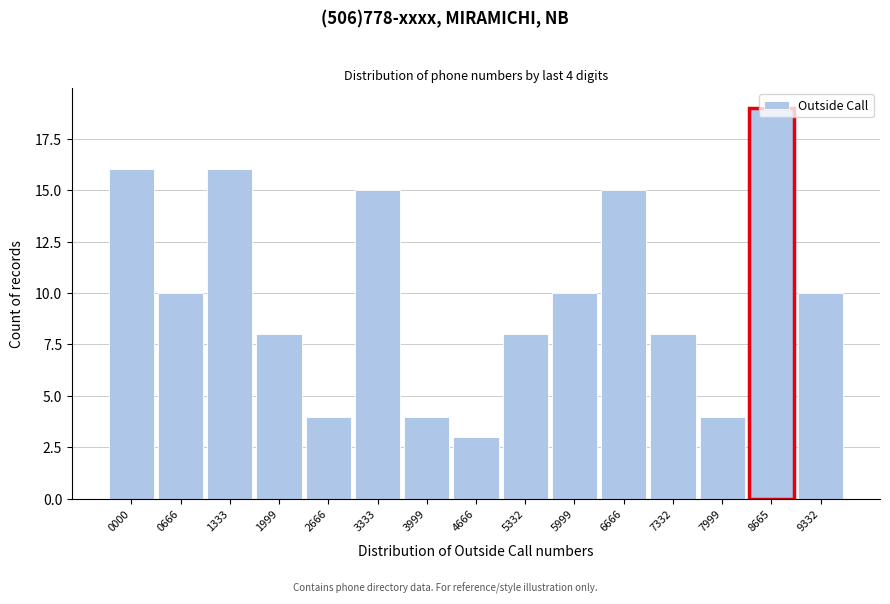

What is the value of the 12th bar from the left?

8